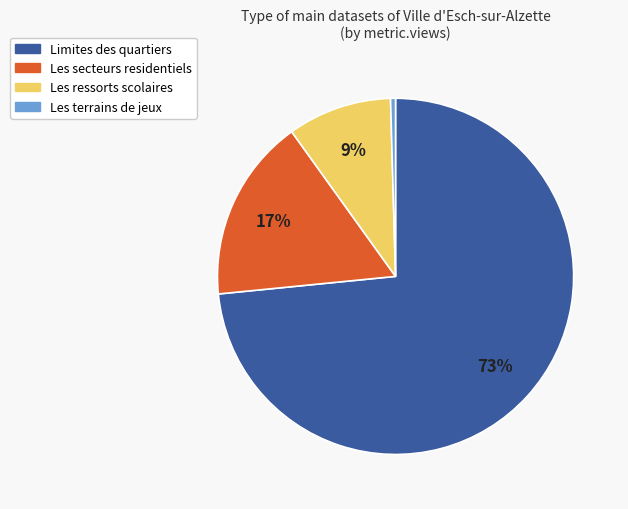

Which category has the biggest portion of the pie?

Limites des quartiers